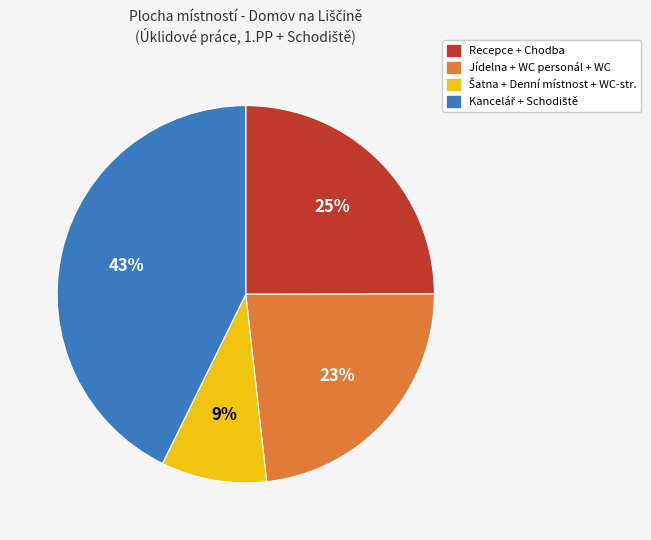

To the nearest percent, what is the difference between the largest and smallest slice percentages?

34%